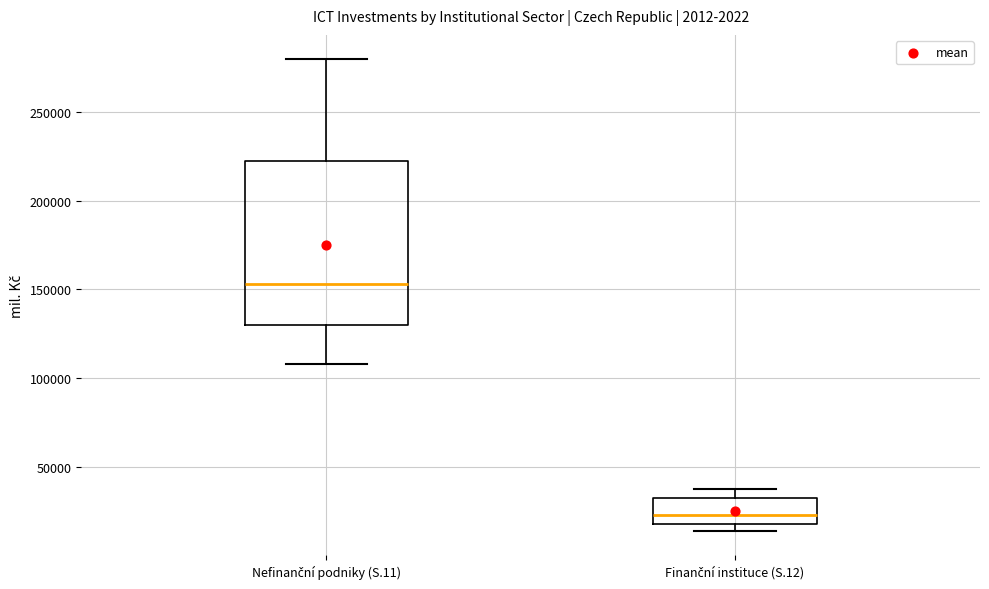

Comparing the boxes themselves (not the whiskers), which one is the tallest?

Nefinanční podniky (S.11)